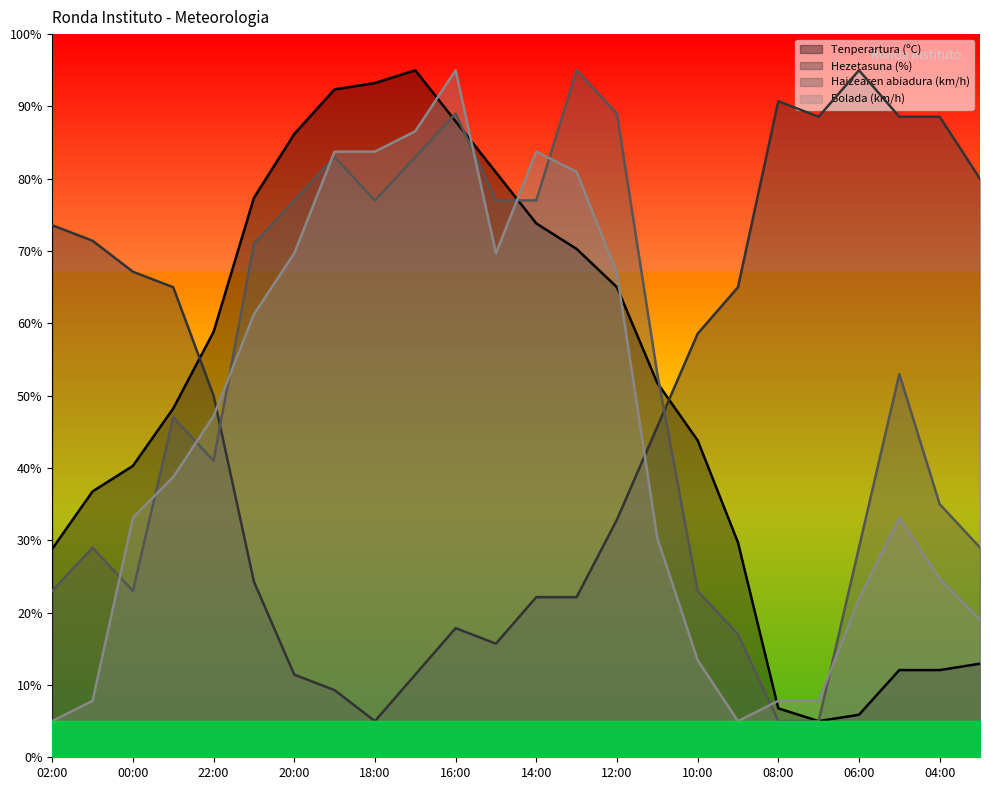

List the labels in order of Haizearen abiadura (km/h) value, smallest first.

08:00, 07:00, 09:00, 02:00, 00:00, 10:00, 01:00, 06:00, 03:00, 04:00, 22:00, 23:00, 11:00, 05:00, 21:00, 20:00, 18:00, 15:00, 14:00, 19:00, 17:00, 16:00, 12:00, 13:00